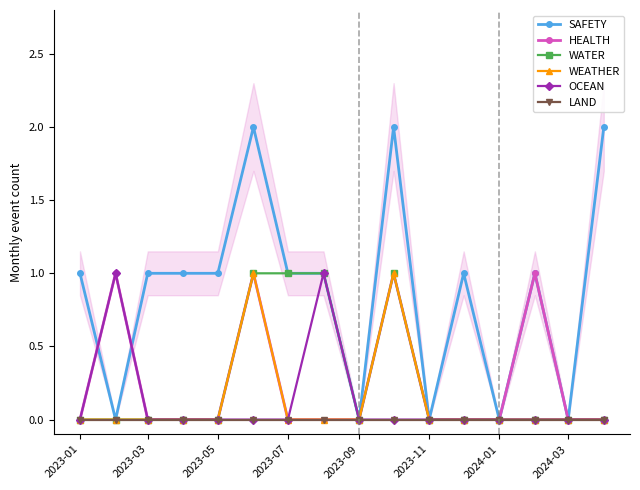

True or false: LAND and WEATHER intersect in this chart.

False